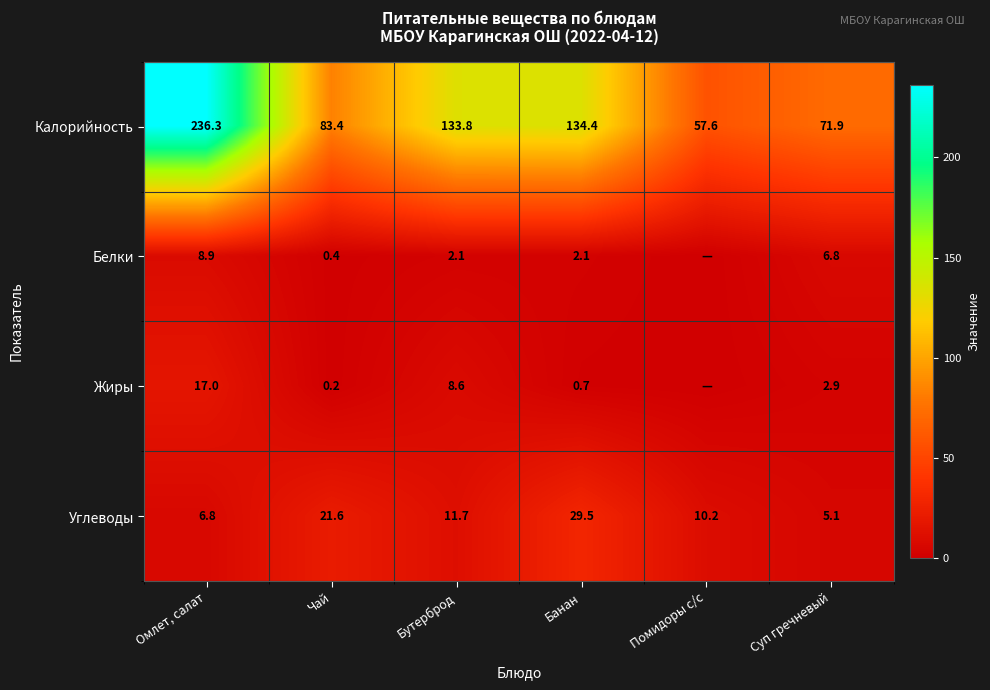

How many data points does each series have?

6